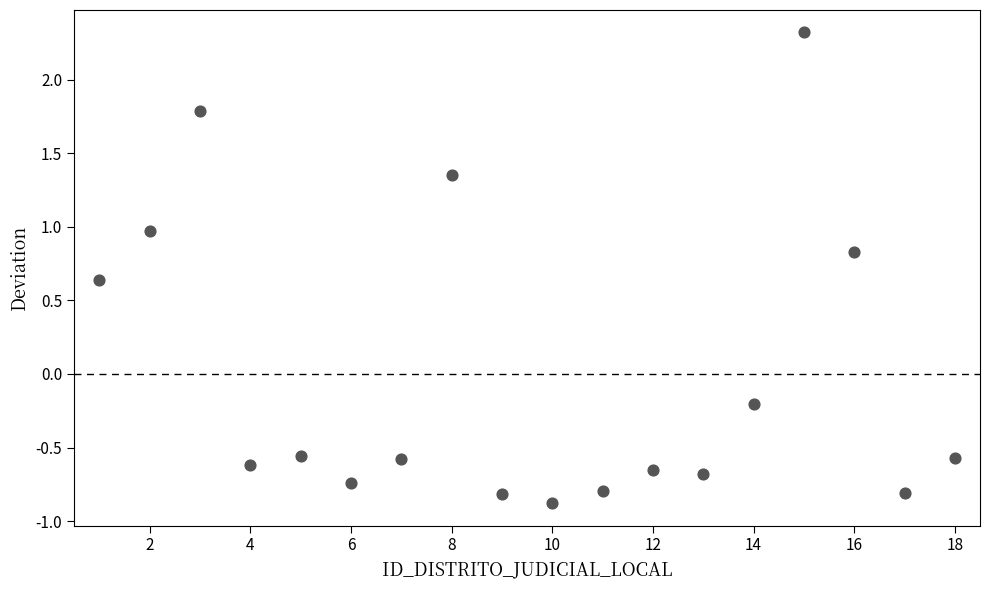

What is the range of Y values (max minus min)?

3.2